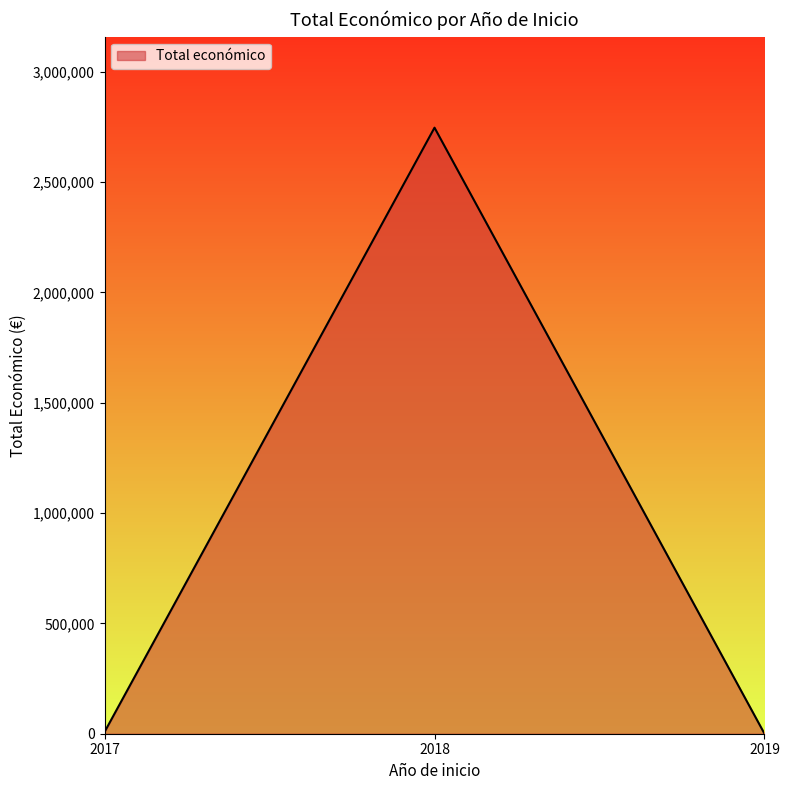

What is the difference between the maximum and minimum values?

2746178